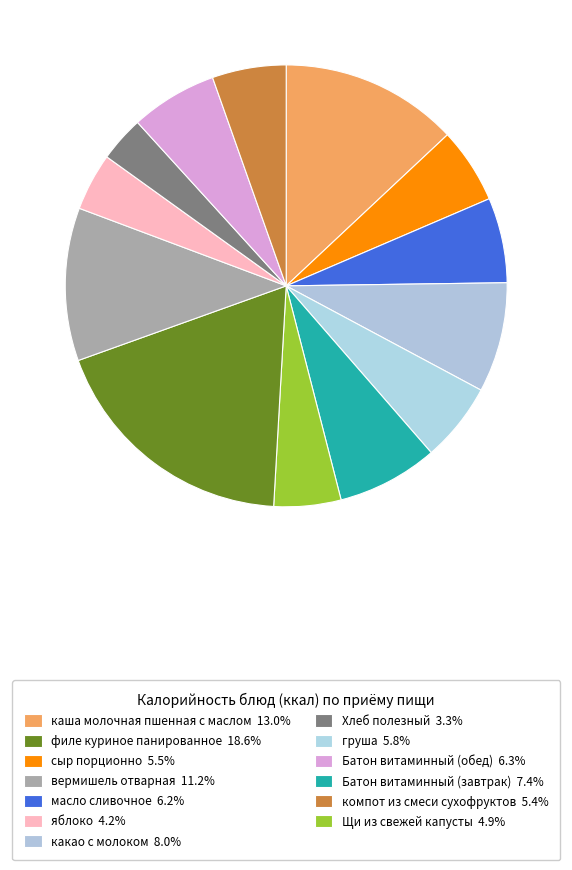

Rank the categories by value from highest to lowest.

филе куриное панированное, каша молочная пшенная с маслом, вермишель отварная, какао с молоком, Батон витаминный (завтрак), Батон витаминный (обед), масло сливочное, груша, сыр порционно, компот из смеси сухофруктов, Щи из свежей капусты, яблоко, Хлеб полезный